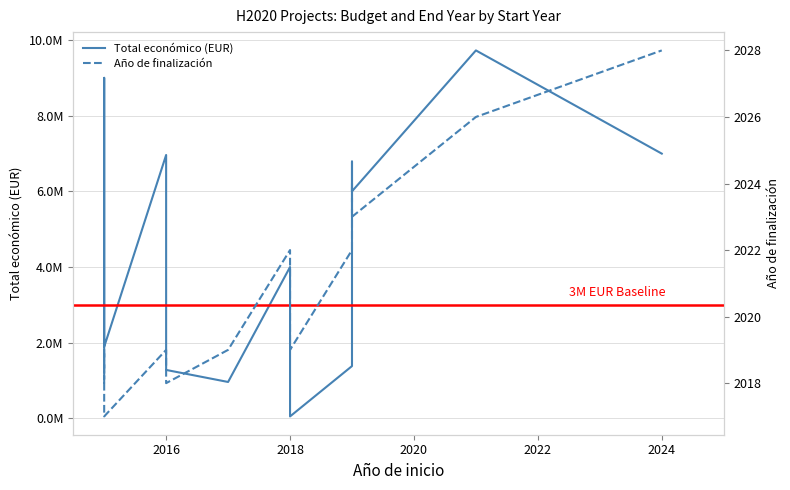

Reading right to left, list all the values displayed in this chart.

Total economico: 6996507	9724763	5999753	6787075	5899105	1380662	50000	1005113	2264143	3999674	960603	1278865	6960293	1890110	8999757	1209520
Ano de finalizacion: 2028	2026	2023	2024	2024	2022	2019	2020	2021	2022	2019	2018	2019	2017	2019	2018